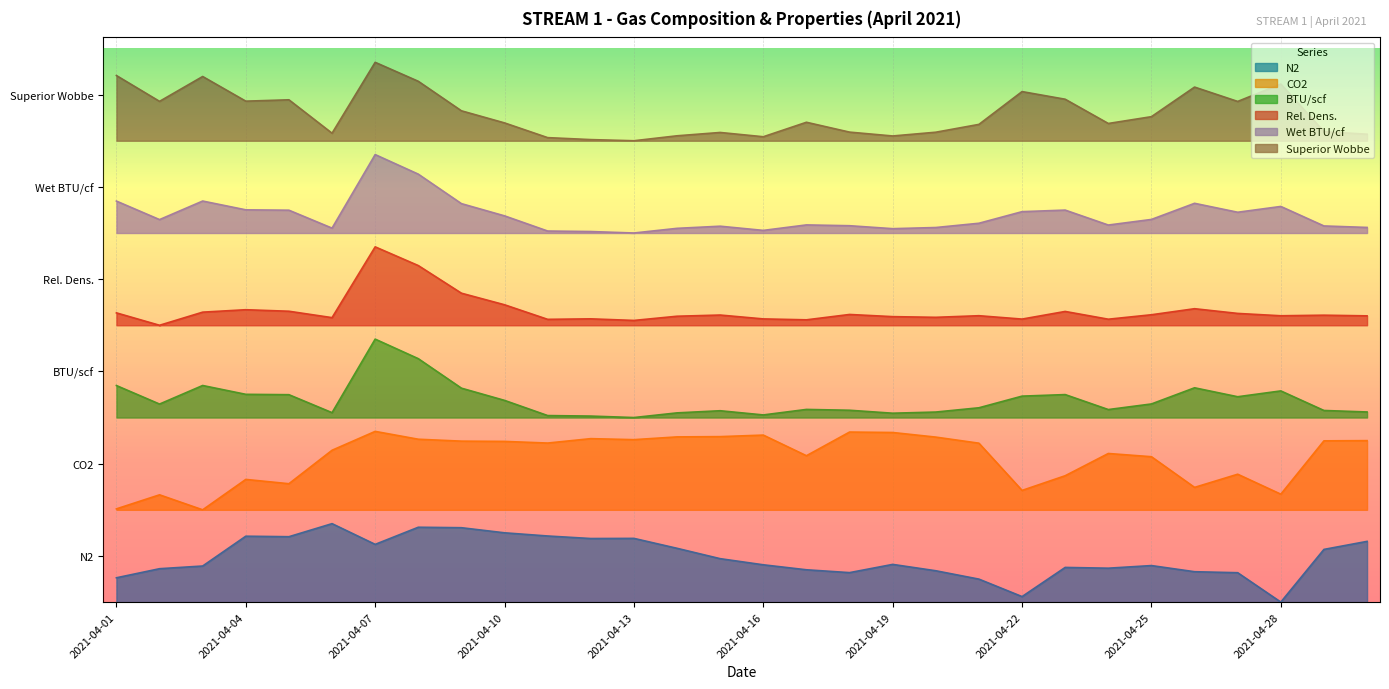

List the series in order of their peak value, lowest first.

N2, CO2, BTU/scf, Rel. Dens., Wet BTU/cf, Superior Wobbe